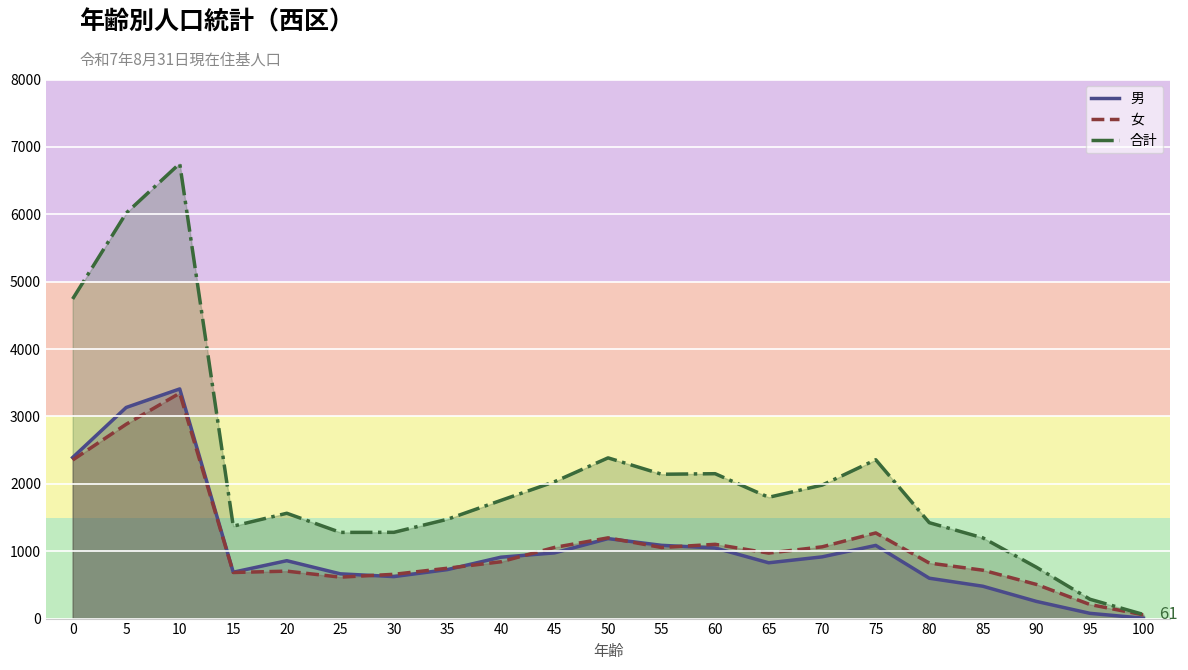

Which category has the lowest value across all series?

100